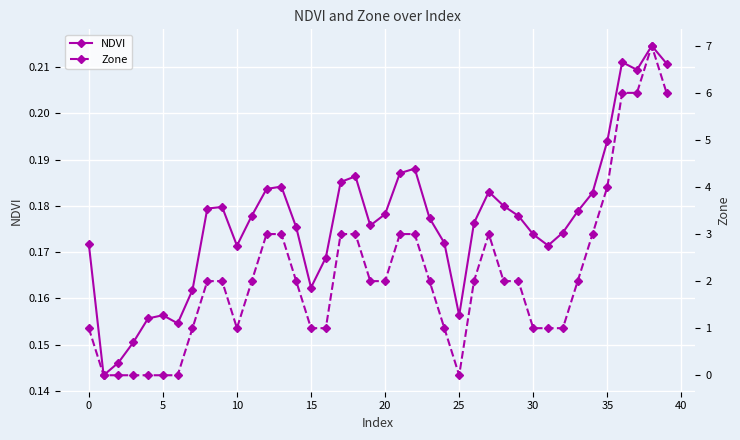

How many lines are shown in the chart?

2